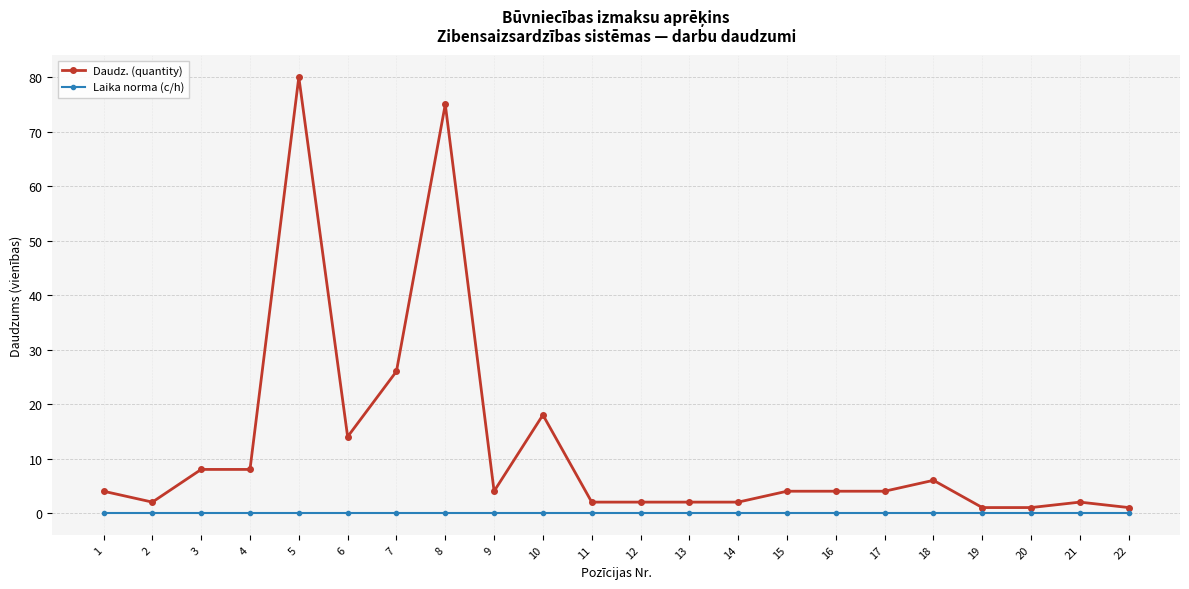

Which series has the widest spread of values?

Daudz. (quantity)